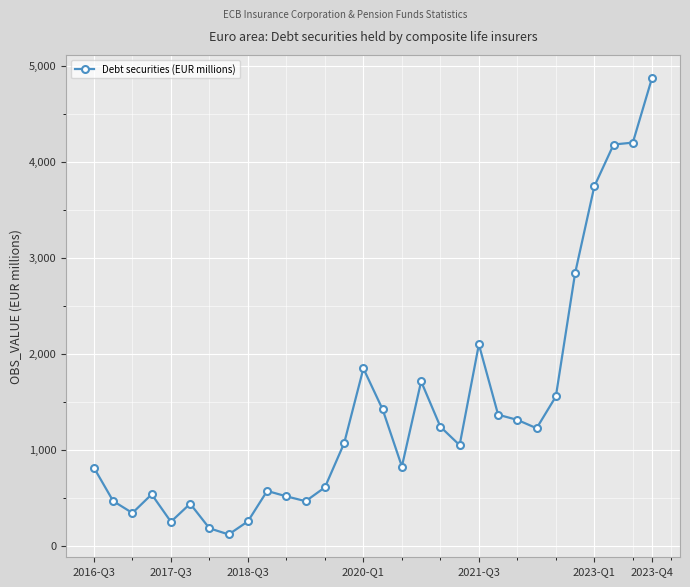

What is the greatest value displayed?

4876.9